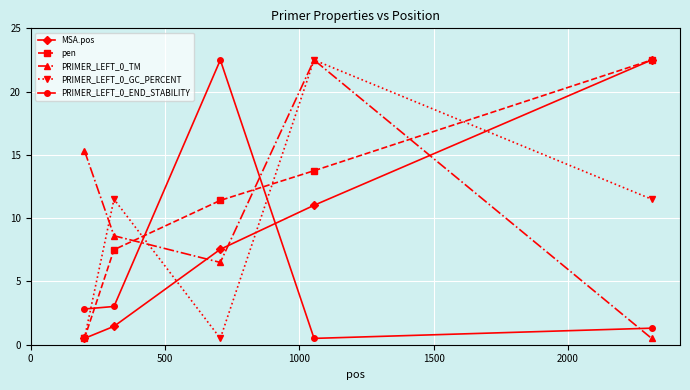

Is this an area chart (filled region under the line)?

No